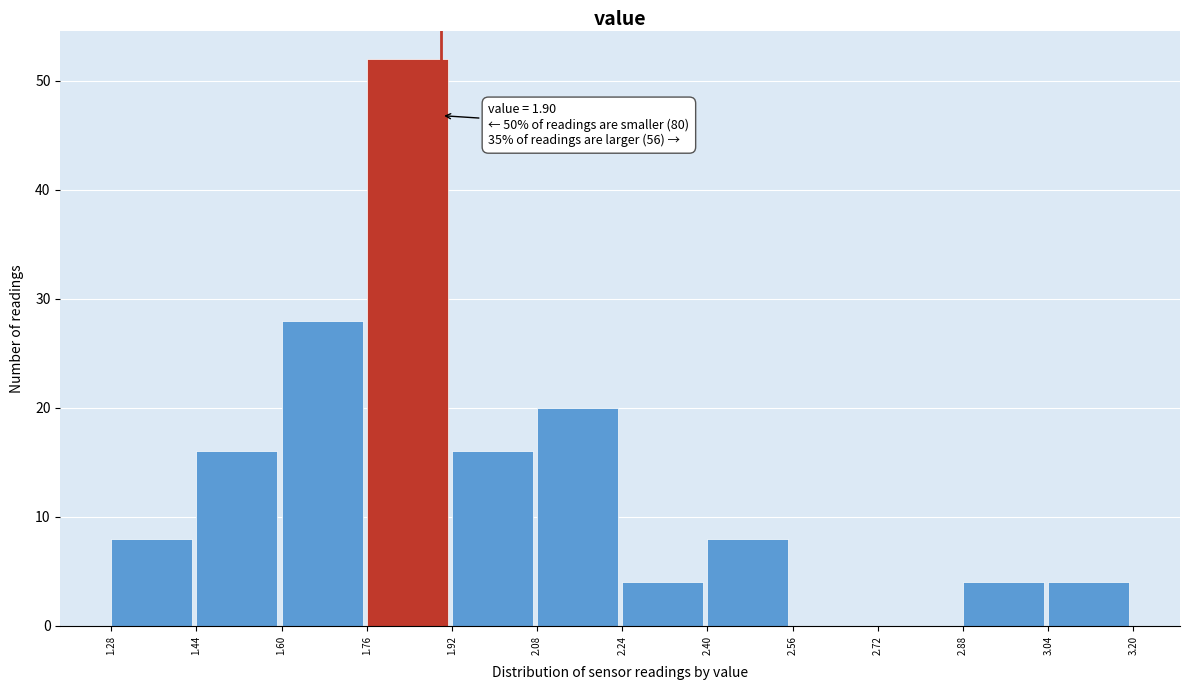

Which range on the x-axis has the tallest bar?

1.76 to 1.92